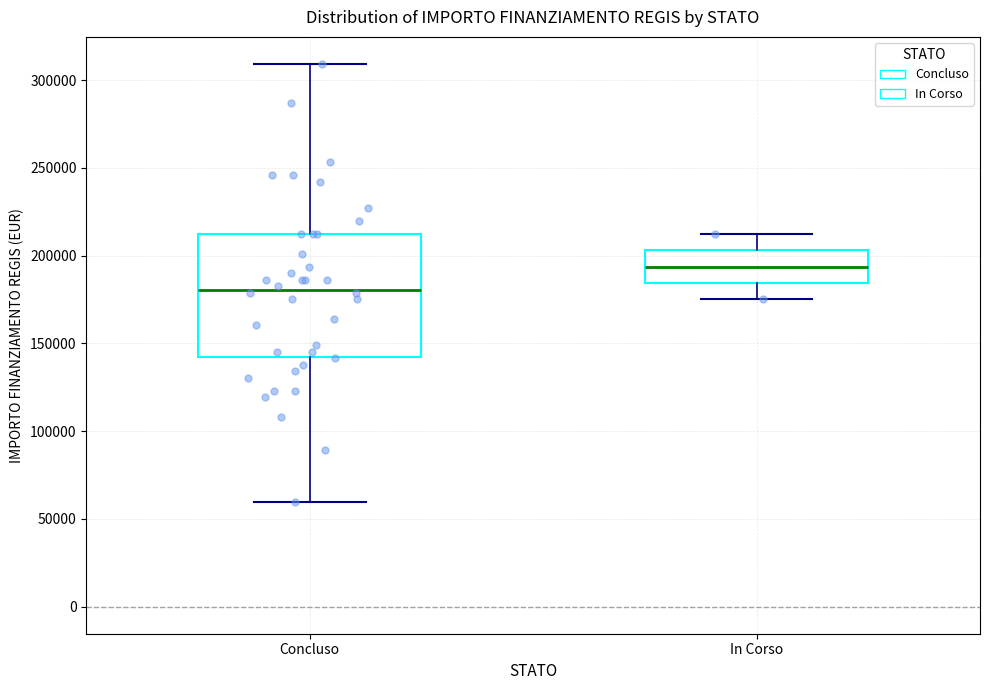

Which box is the tallest, from its lower edge to its upper edge?

Concluso